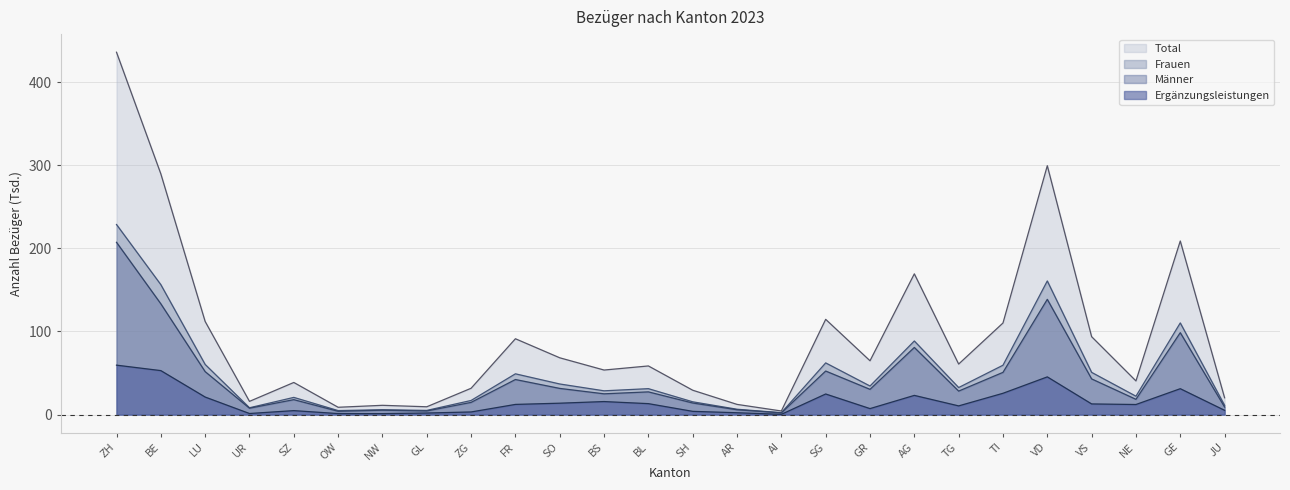

What is the label of the 4th point from the left?

UR